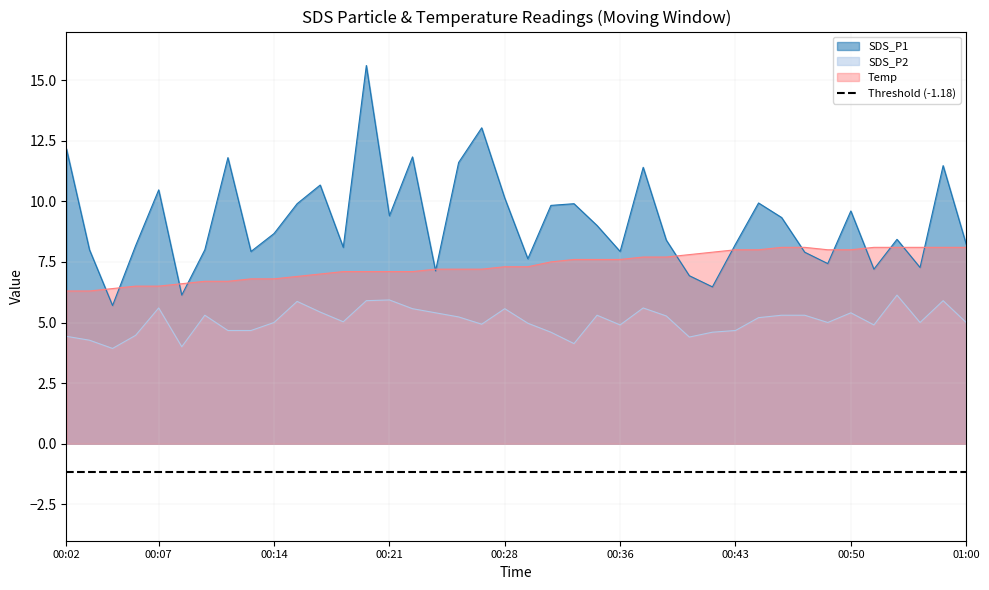

At 12, list the series in order from largest to smallest.

SDS_P1, Temp, SDS_P2